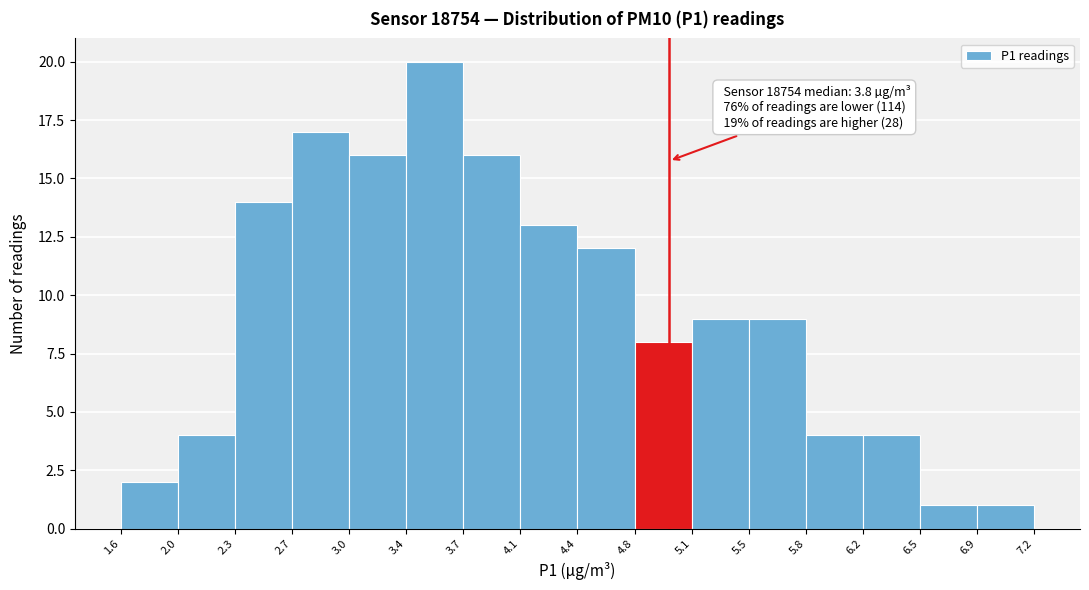

Which range on the x-axis has the tallest bar?

3.4 to 3.7